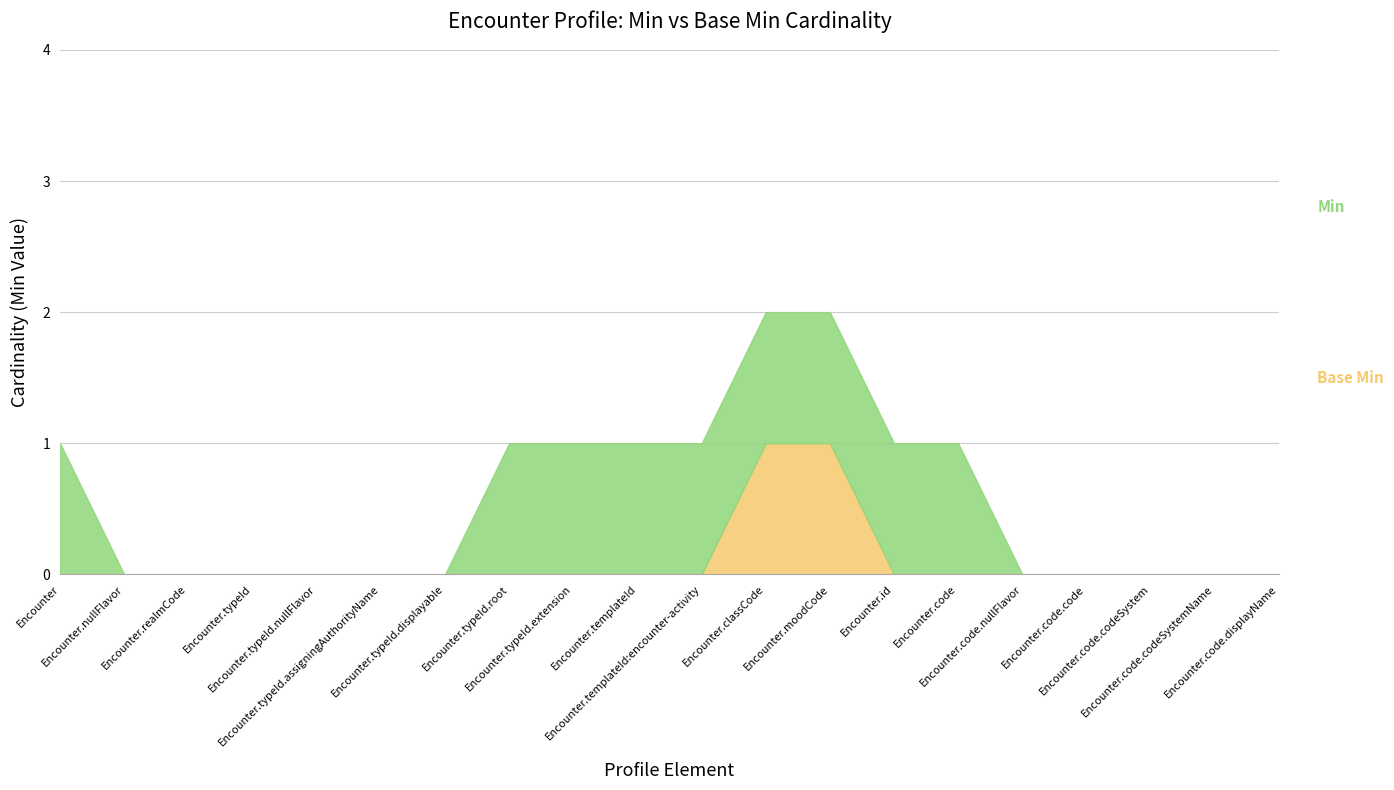

Which series has the largest range (max minus min)?

Min